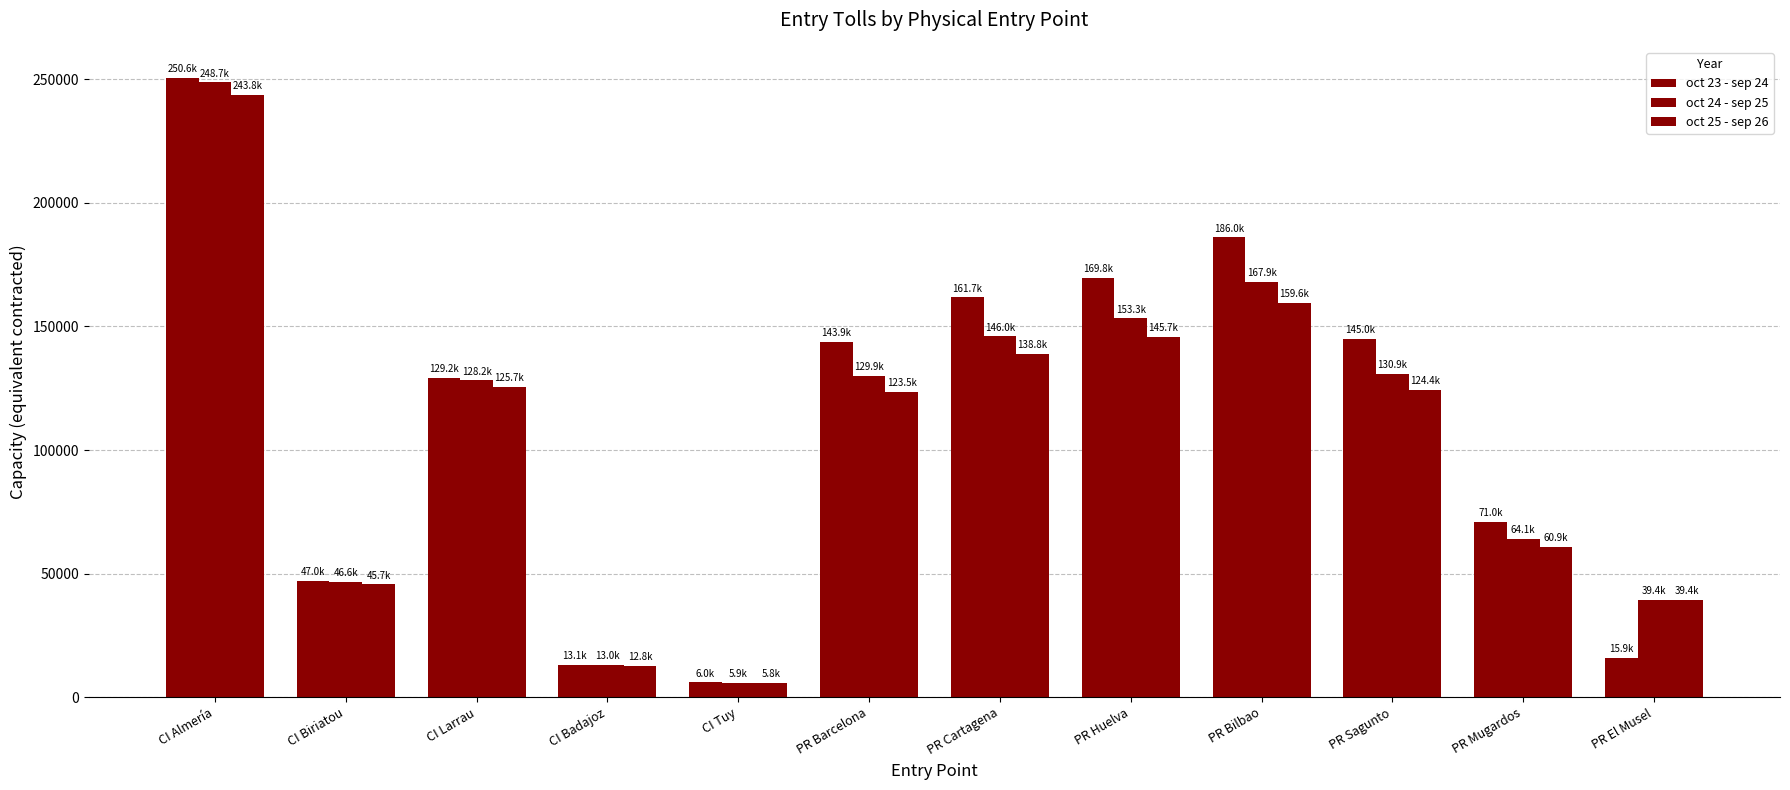

How many bars are there in total?

36